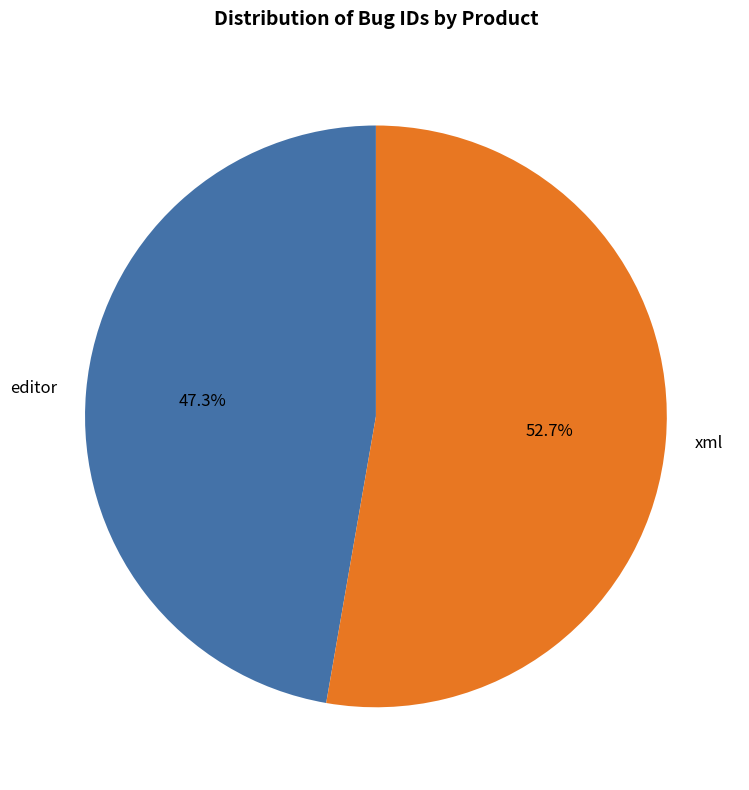

Does xml account for over 50% of the chart?

Yes